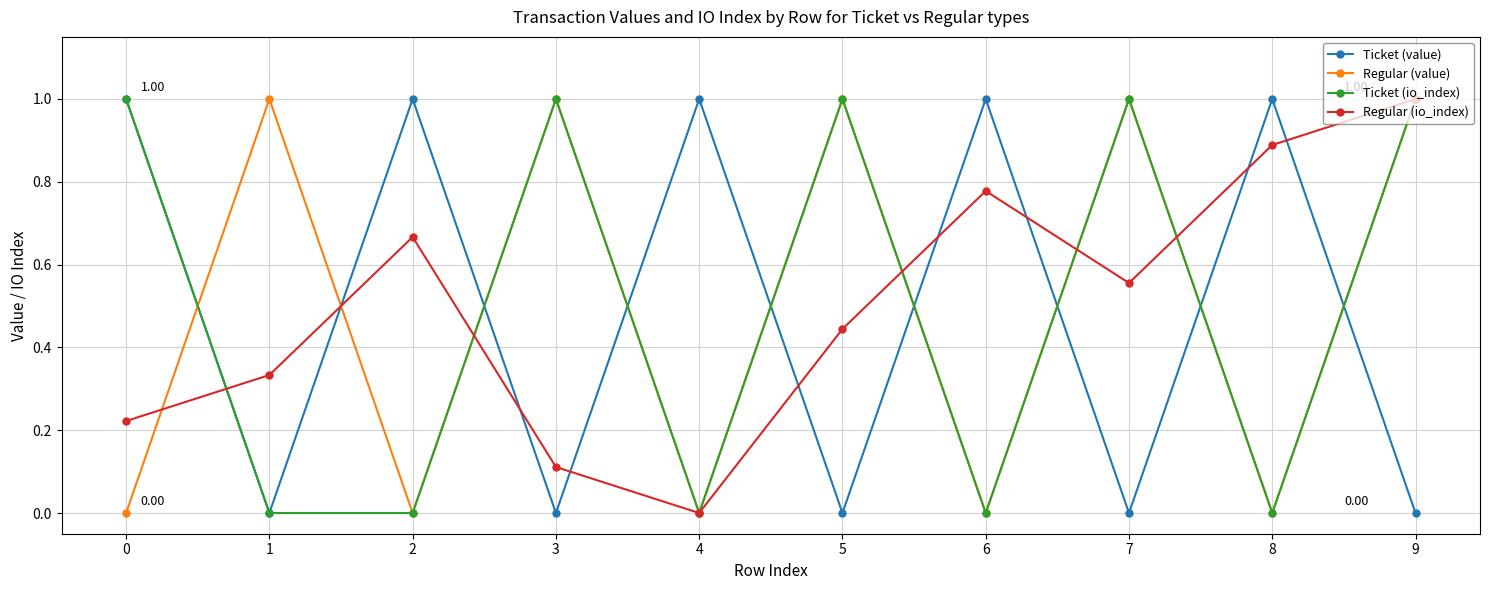

What are all the series names shown in the legend?

Ticket (value), Regular (value), Ticket (io_index), Regular (io_index)